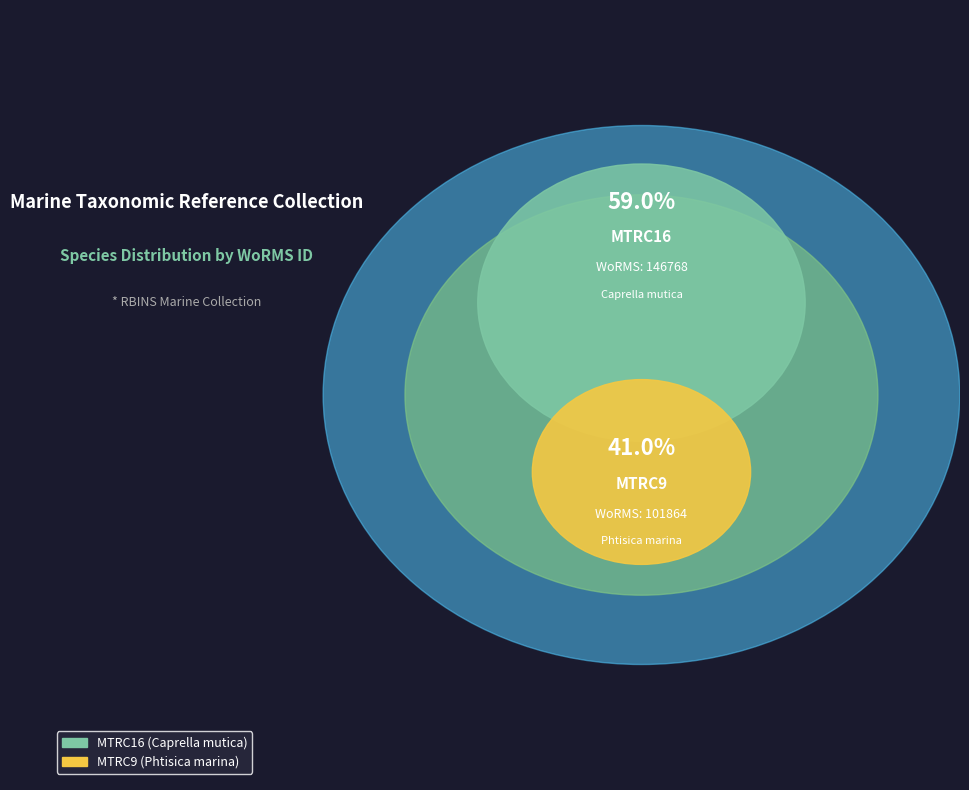

Is there a majority slice in this chart?

Yes